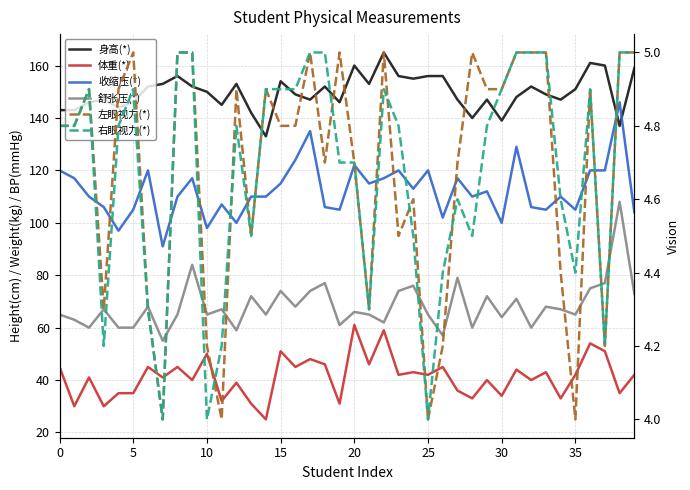

True or false: 左眼视力(*) and 身高(*) cross at least once.

False